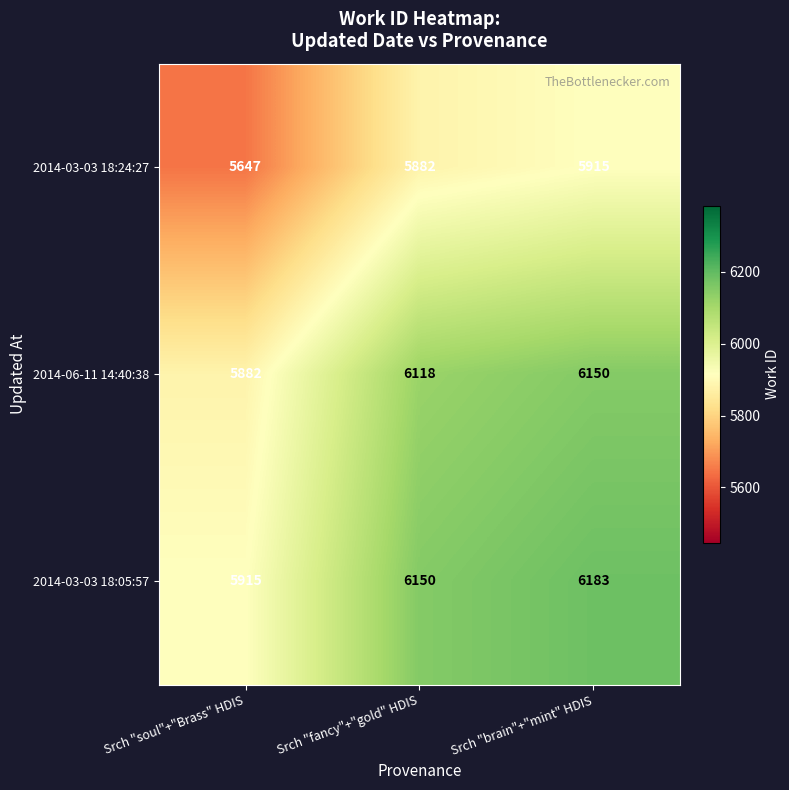

What is the minimum value shown in the chart?

5647